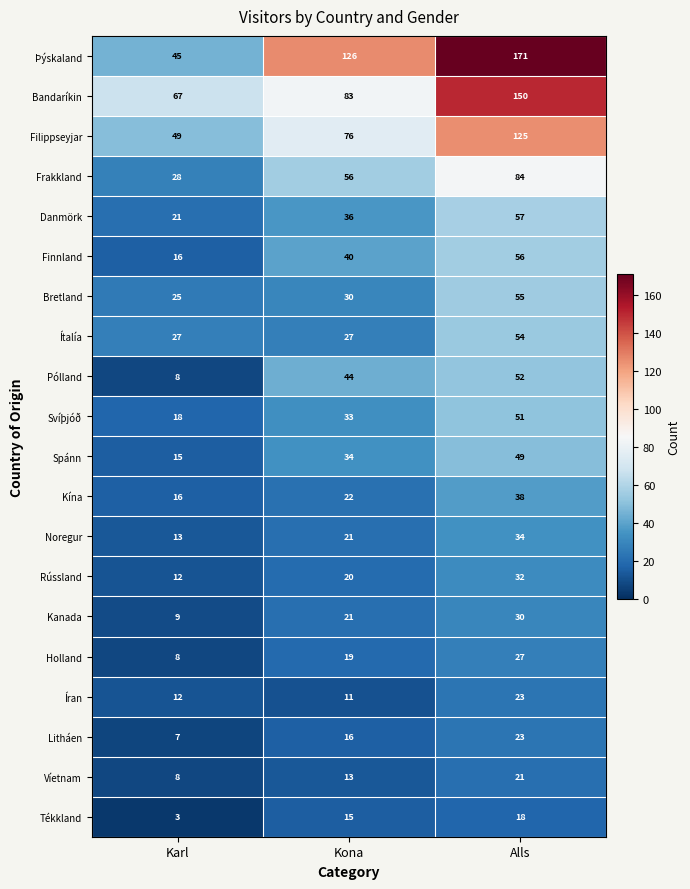

What is the maximum value for Litháen?

23